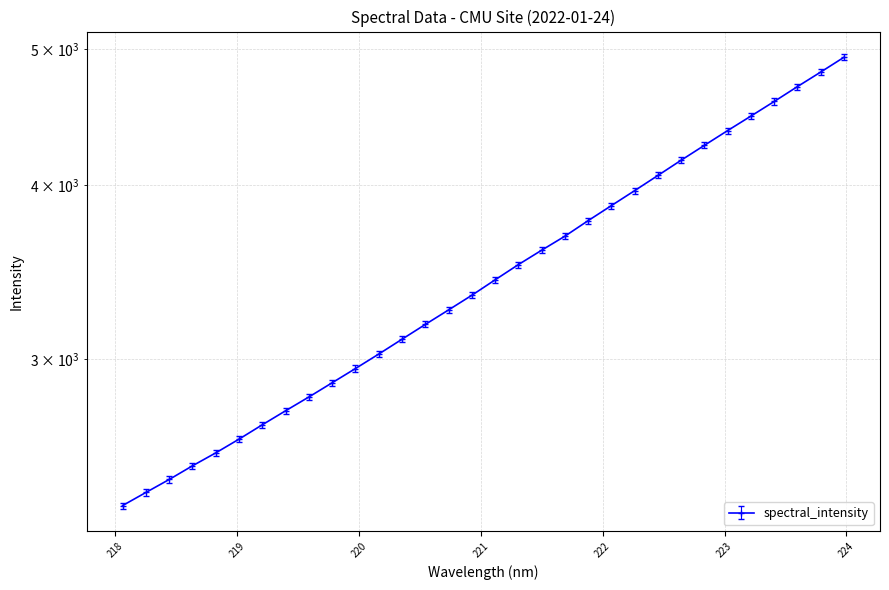

What is the label of the 21st point from the left?

221.8812